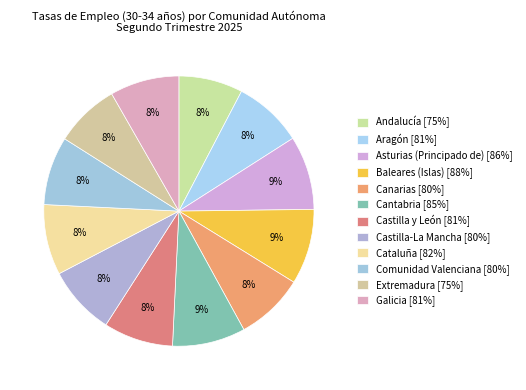

What is the ratio of the value at Castilla y León to the value at Comunidad Valenciana?

1.0